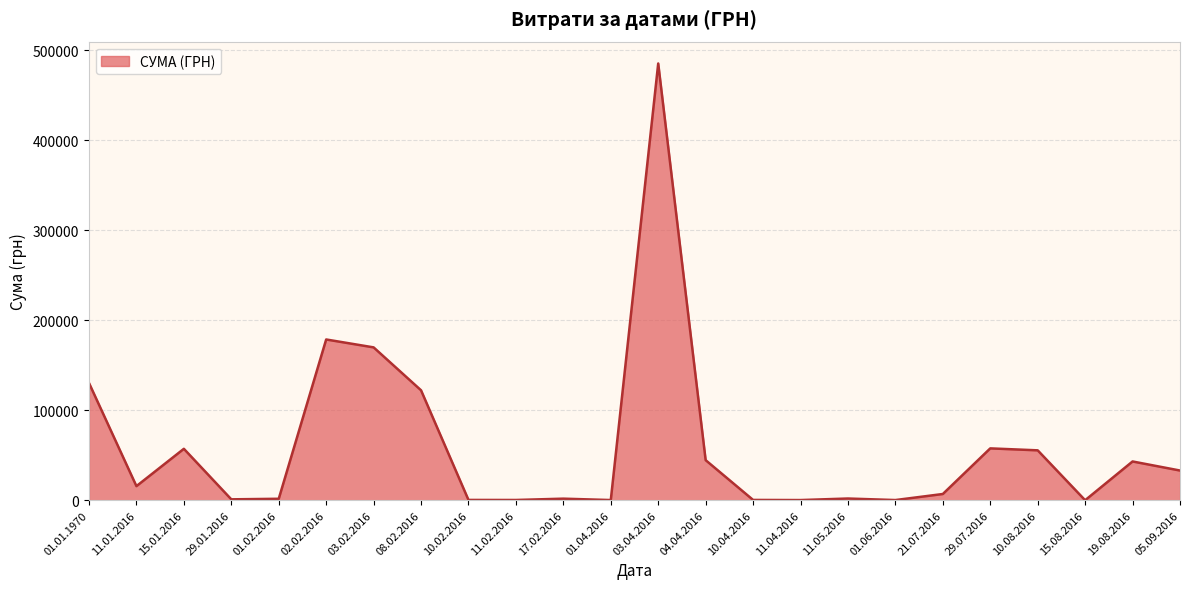

Which label corresponds to the largest value in the chart?

03.04.2016